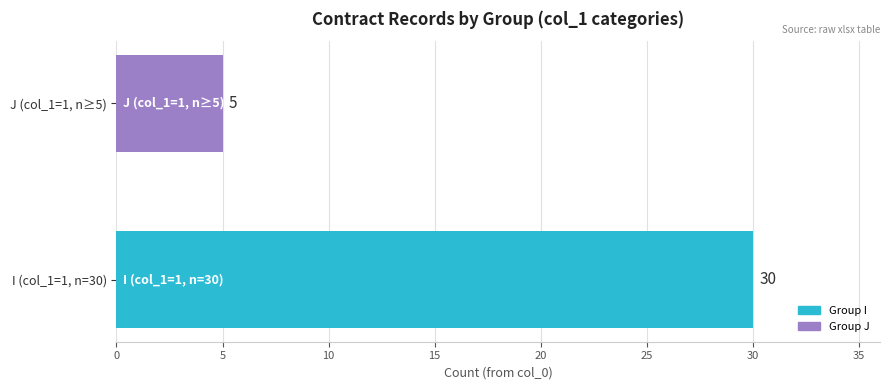

Reading bottom to top, extract all data points from this chart.

I (col_1=1, n=30)=30	J (col_1=1, n≥5)=5